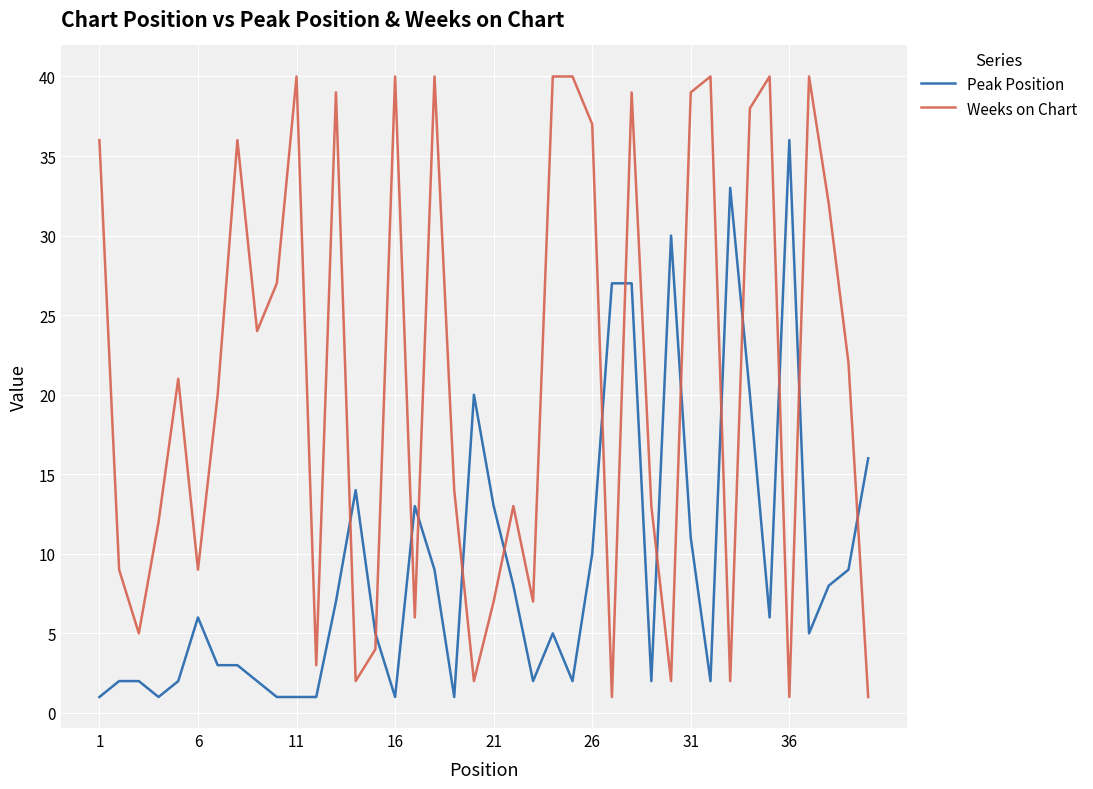

Does the chart have visible grid lines?

Yes